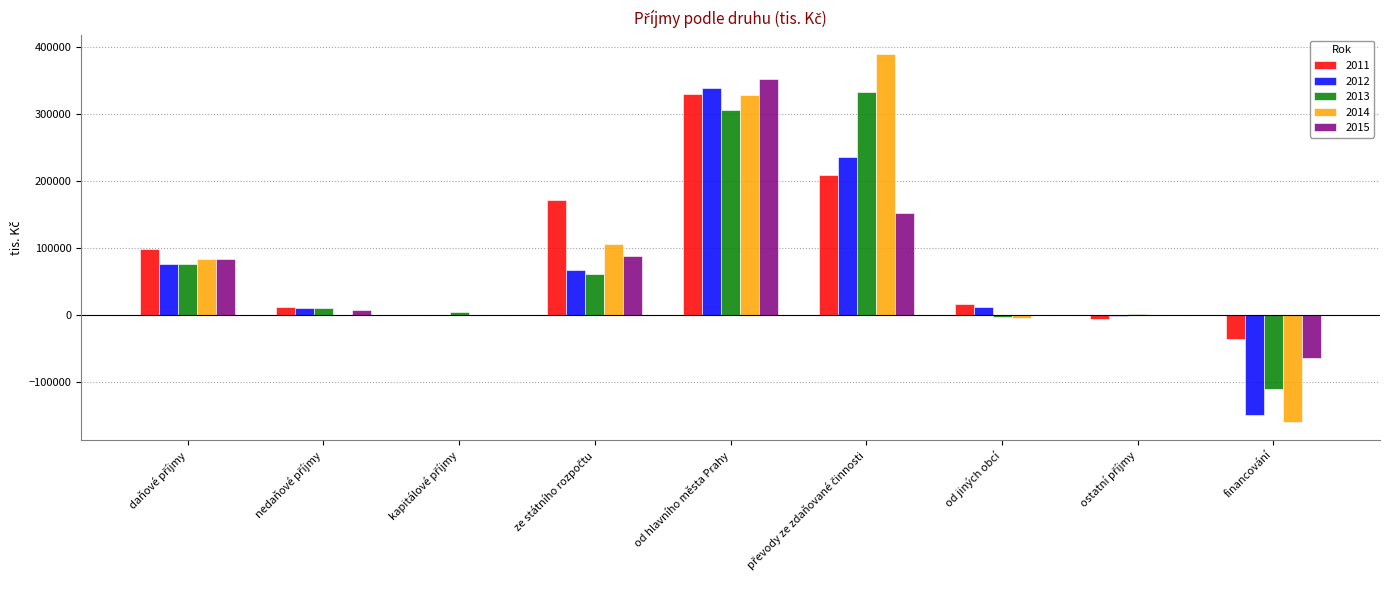

At which category is the sum across all series the highest?

od hlavního města Prahy